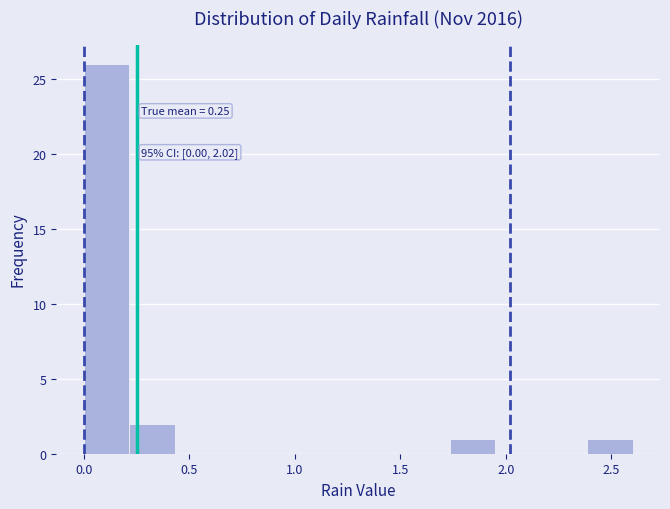

Which range on the x-axis has the tallest bar?

0.00 to 0.20